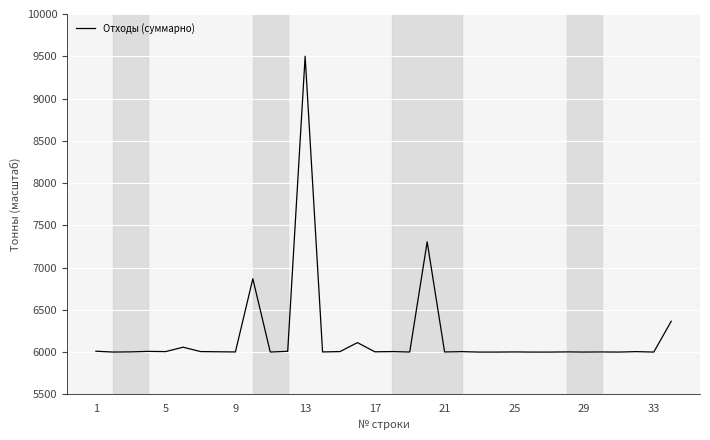

What is the maximum value shown in the chart?

9500.0